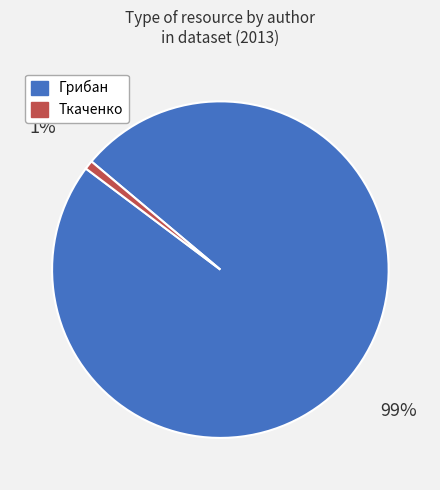

Which slice represents more than half of the pie?

Грибан